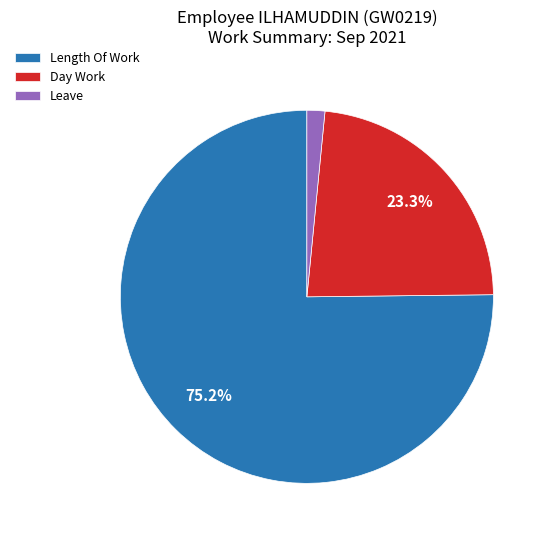

Is the sum of Length Of Work and Leave greater than half?

Yes